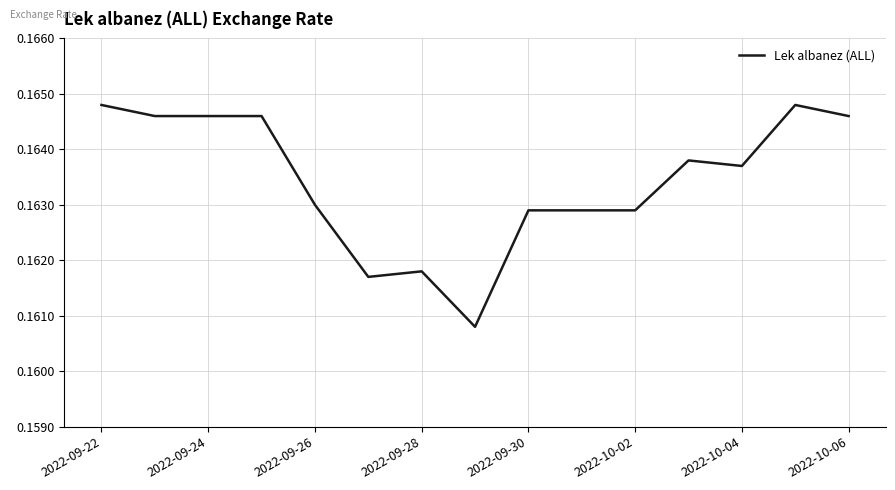

What is the maximum value shown in the chart?

0.2